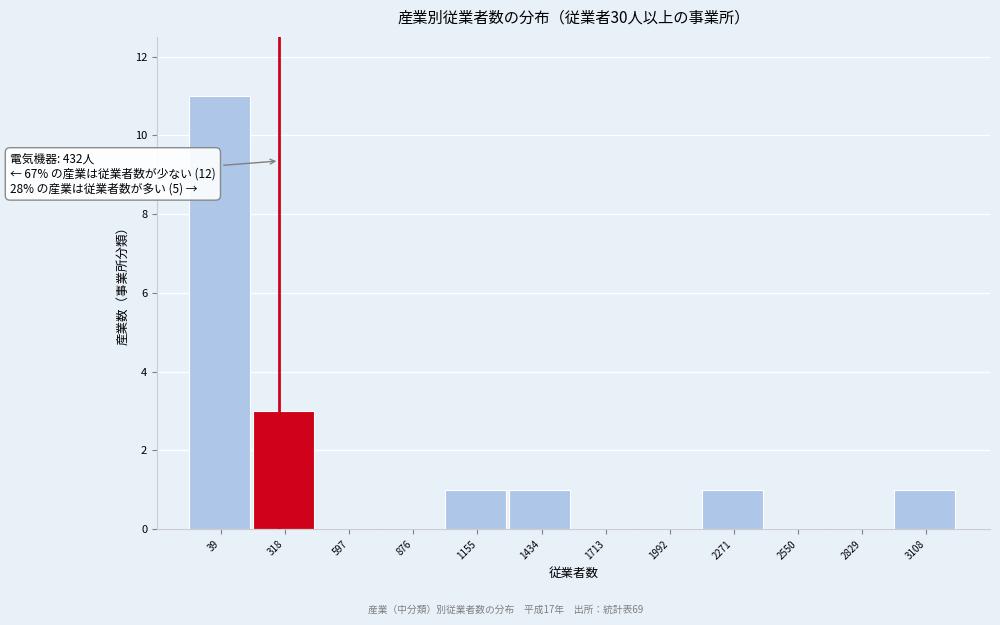

Reading right to left, extract all data points from this chart.

3108=1	2829=0	2550=0	2271=1	1992=0	1713=0	1434=1	1155=1	876=0	597=0	318=3	39=11